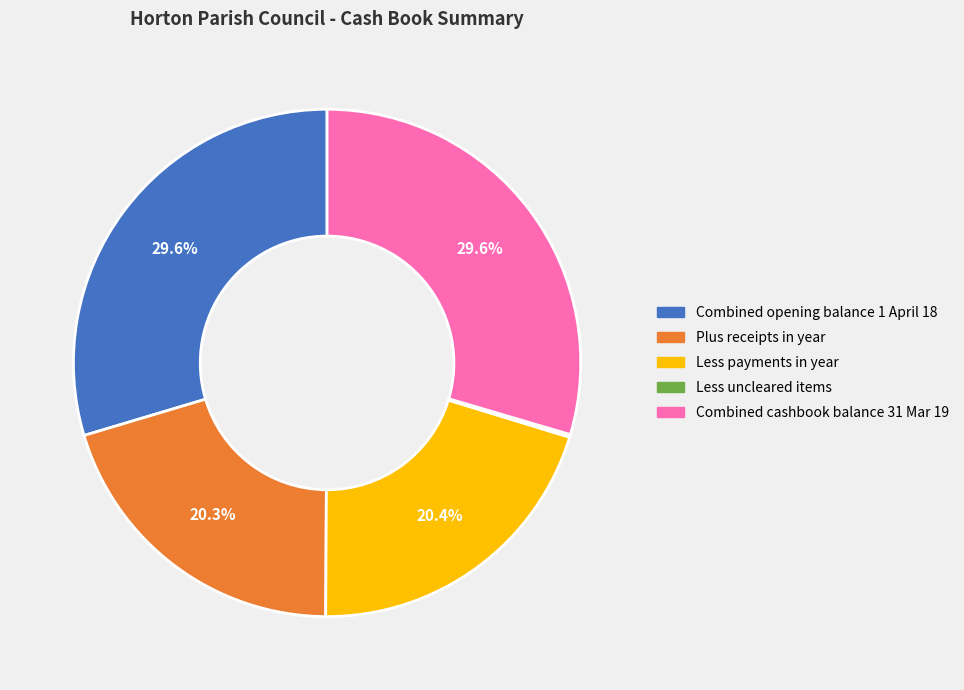

What percentage do Combined opening balance 1 April 18 and Less payments in year together represent?

50.0%